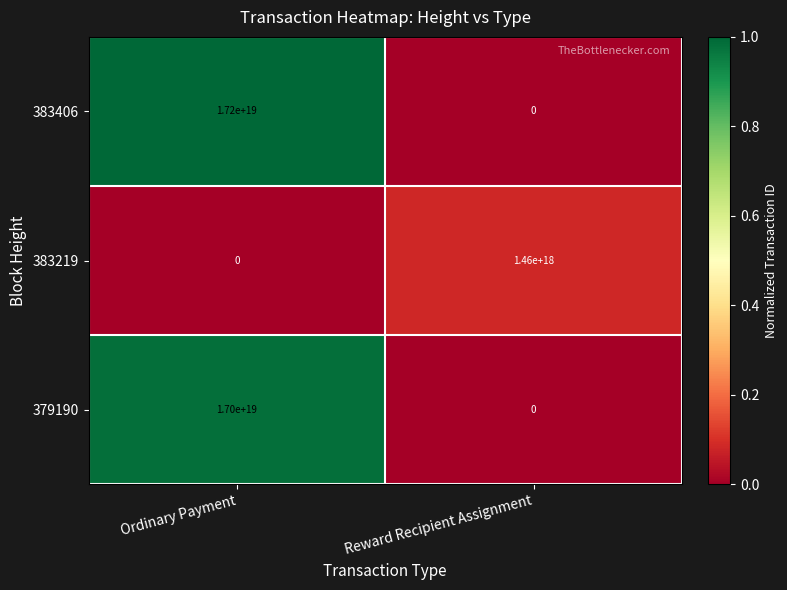

The value of 383406 at Ordinary Payment is 30435863204301762560. True or false?

False